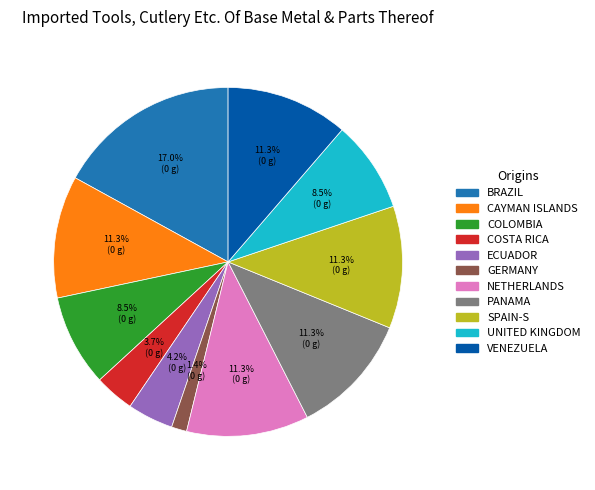

Is PANAMA the majority of the pie?

No